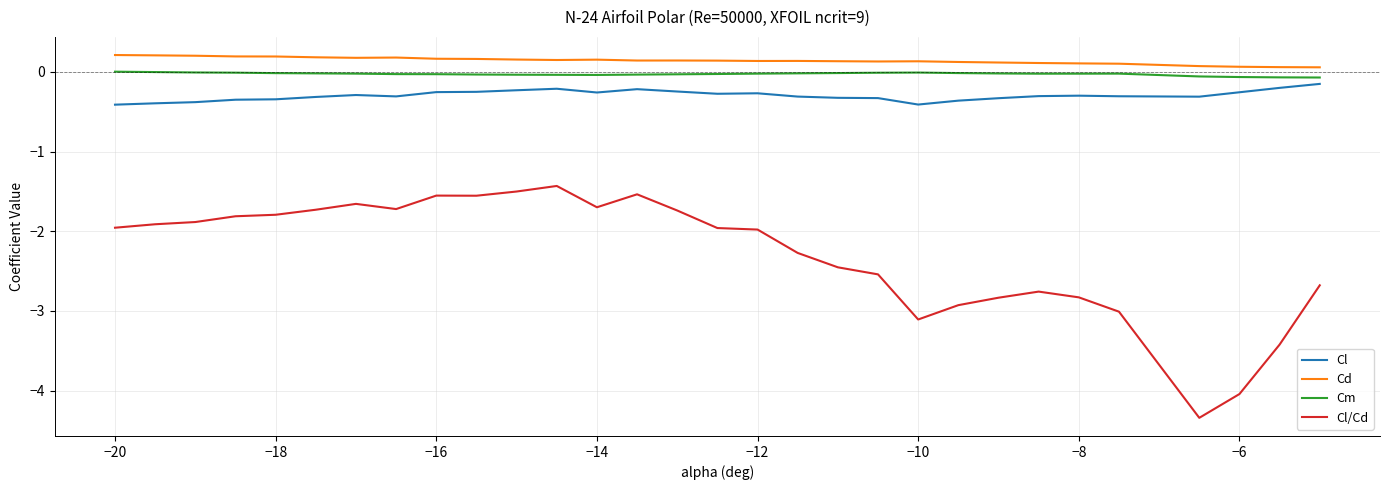

Which series has the widest spread of values?

Cl/Cd